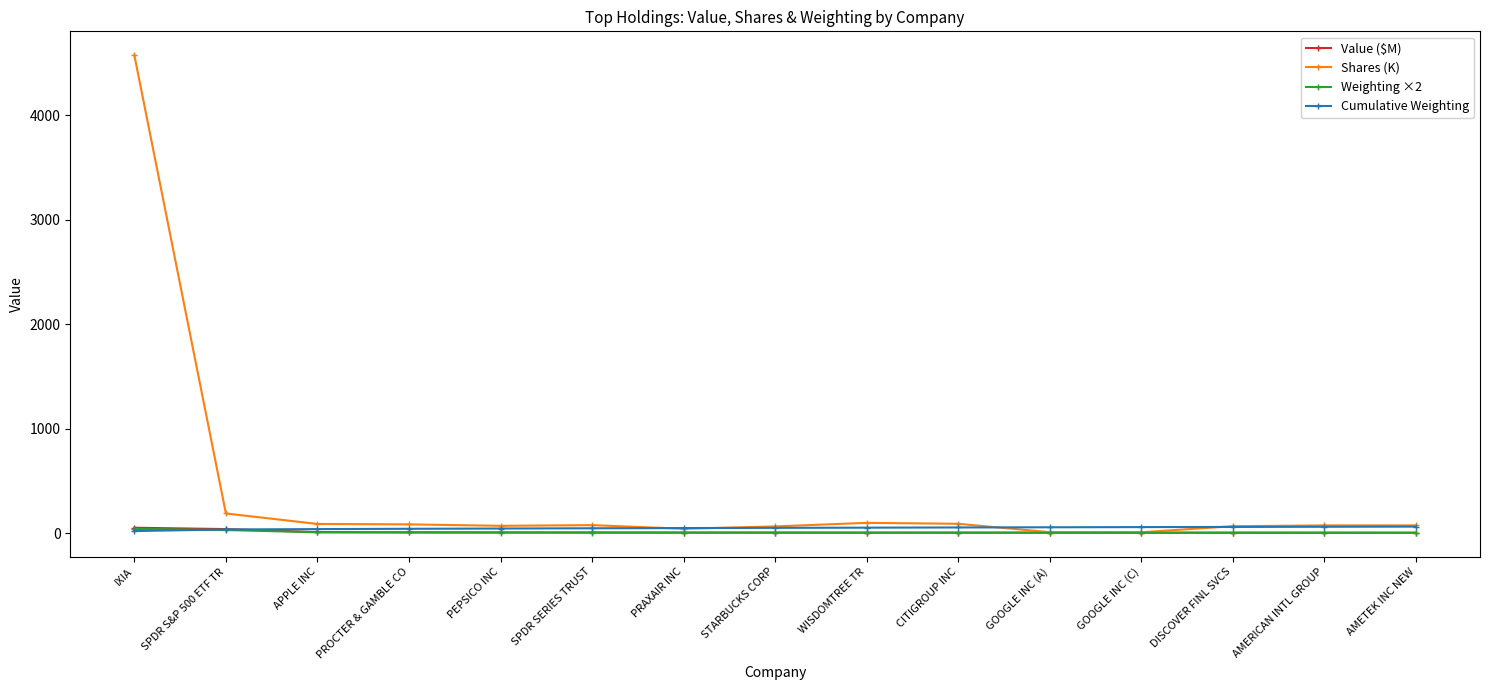

What is the highest value of the Shares (K) series?

4575.5